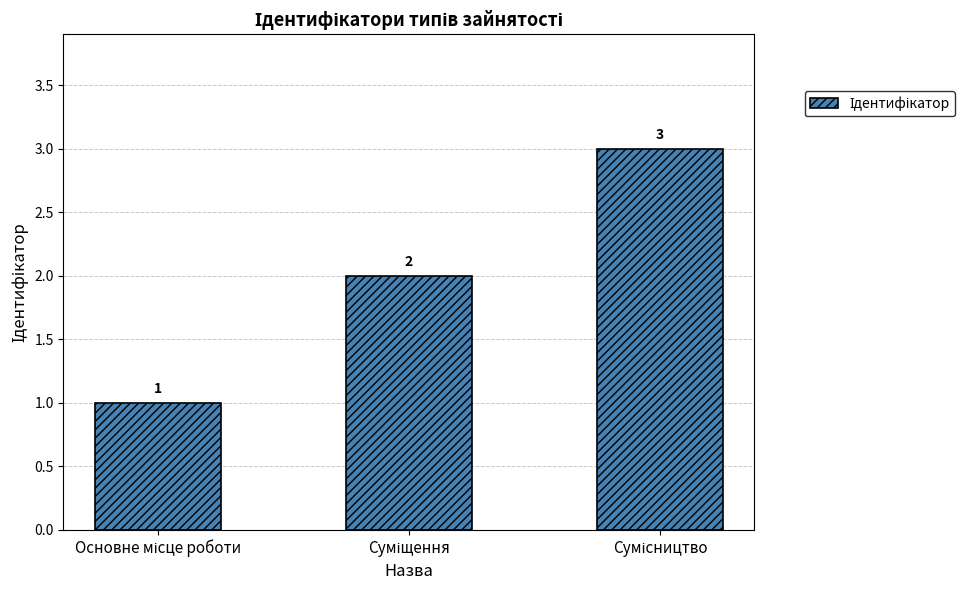

What is the value of the 2nd bar from the left?

2